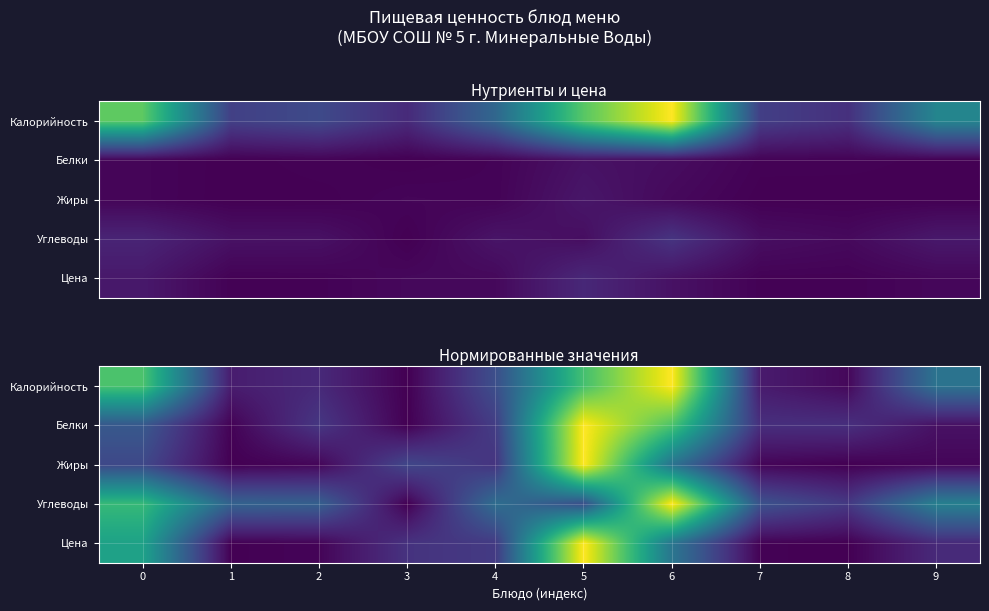

Rank the series at 6 from lowest to highest value.

Жиры, Цена, Белки, Углеводы, Калорийность